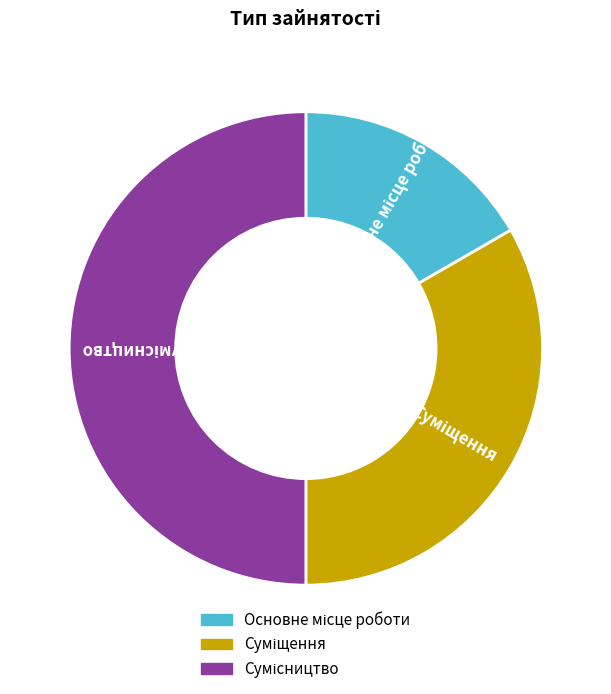

How many segments does this pie chart have?

3